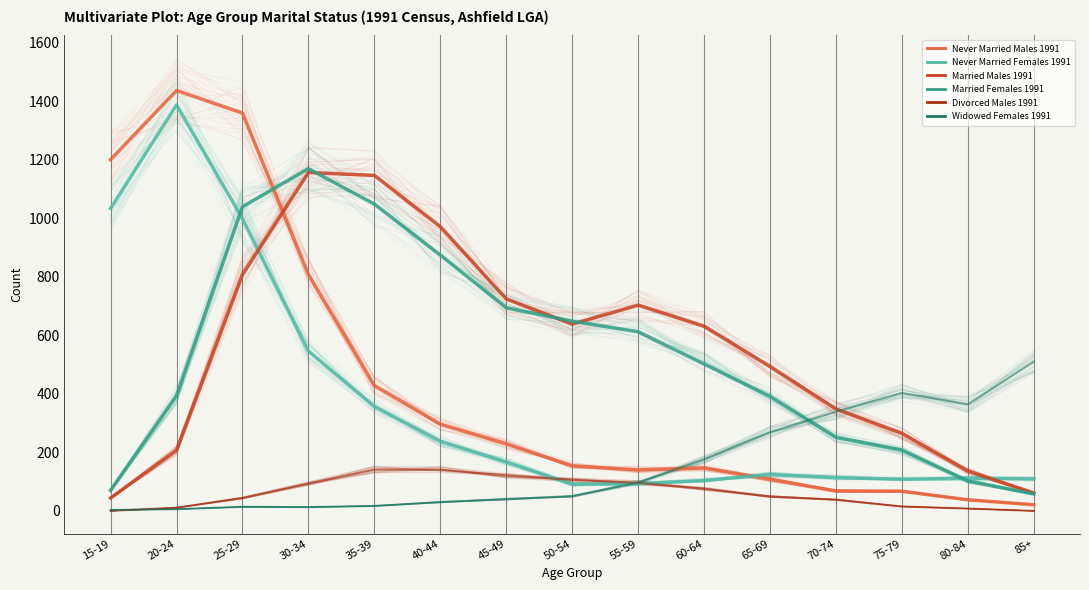

At which label does Widowed Females 1991 reach its minimum?

15-19